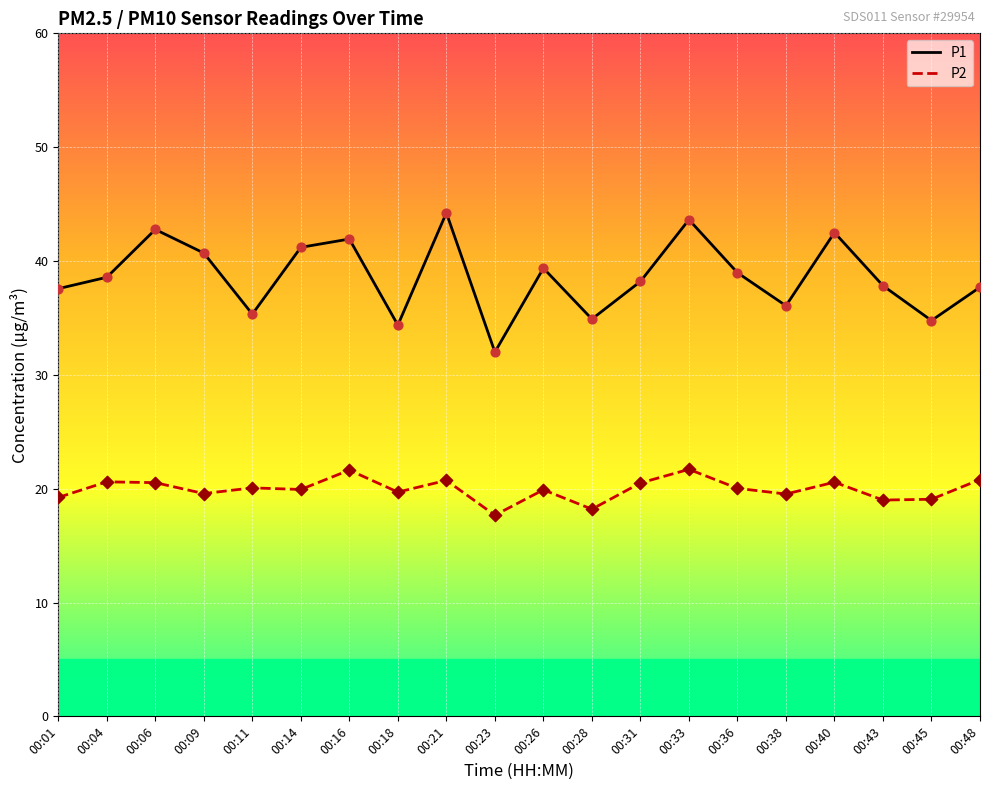

What are all the series names shown in the legend?

P1, P2